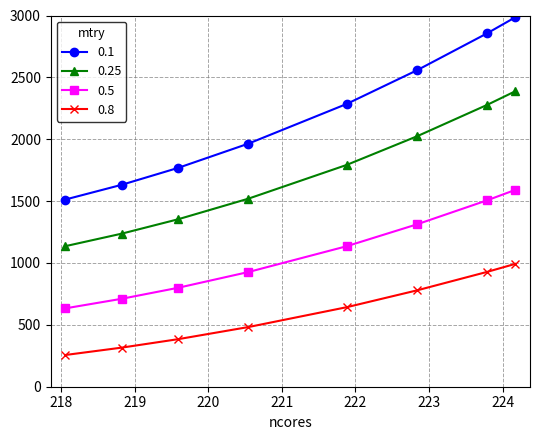

What is the average value of the 0.25 series?

1716.0